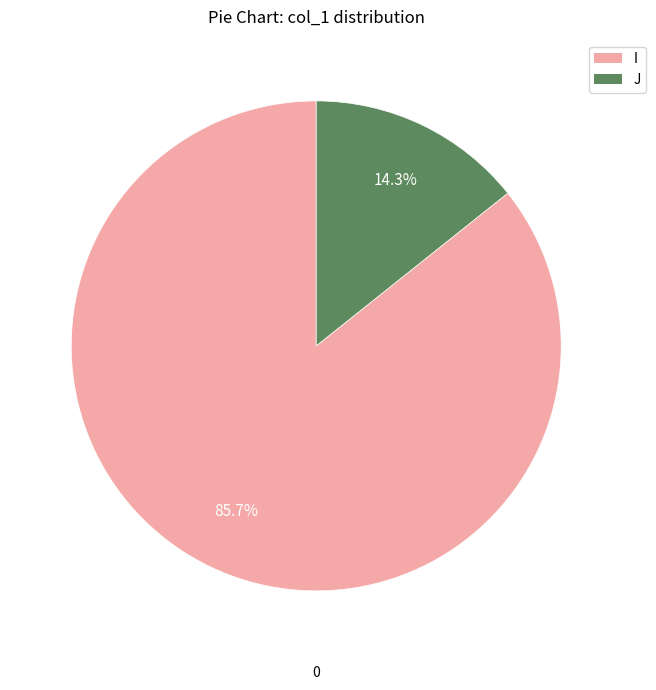

Between J and I, which is larger?

I